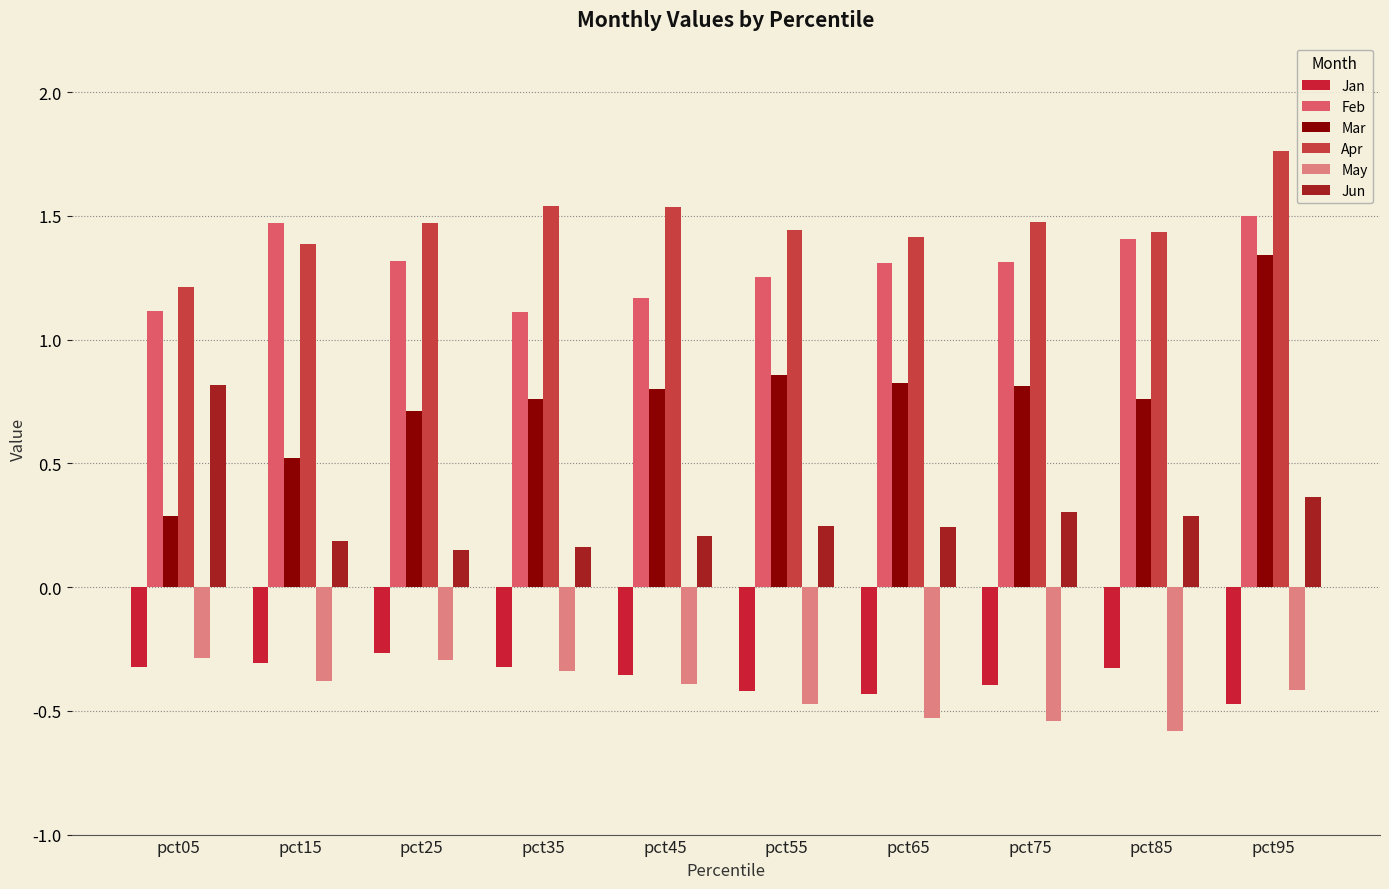

Rank the series at pct35 from highest to lowest value.

Apr, Feb, Mar, Jun, Jan, May